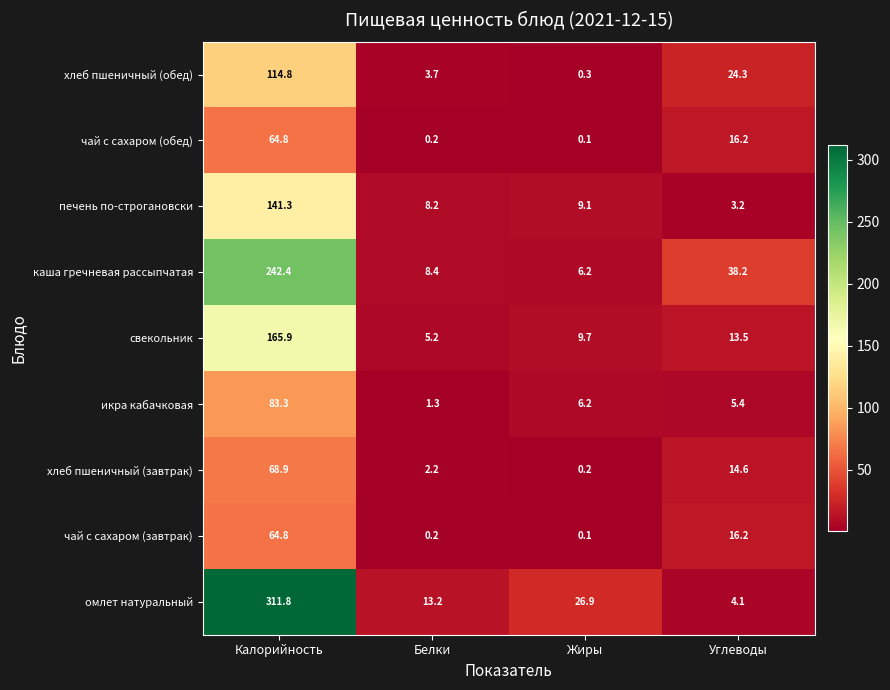

The value of свекольник at Калорийность is 165.9. True or false?

True